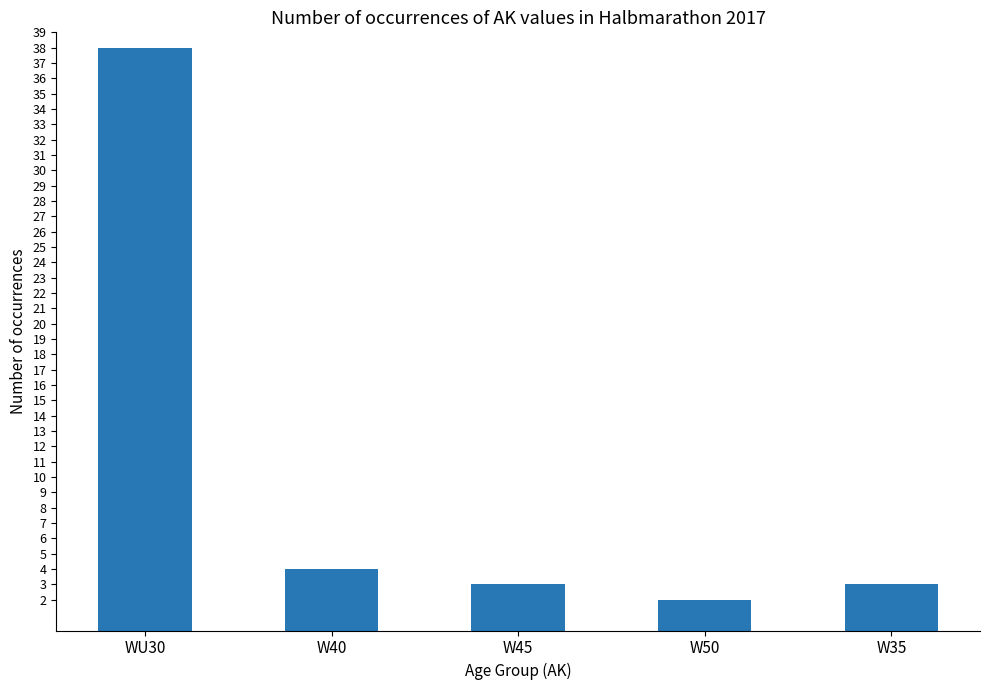

Where does the data first go above 3?

WU30